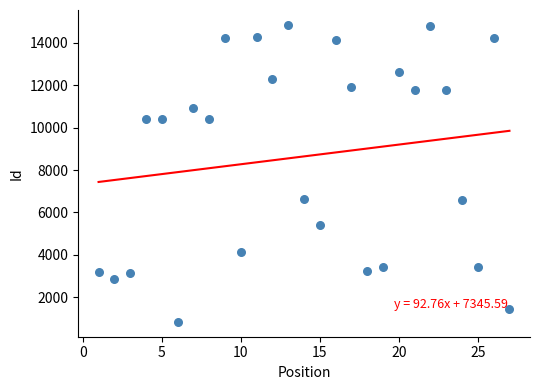

What is the range of Y values (max minus min)?

14004